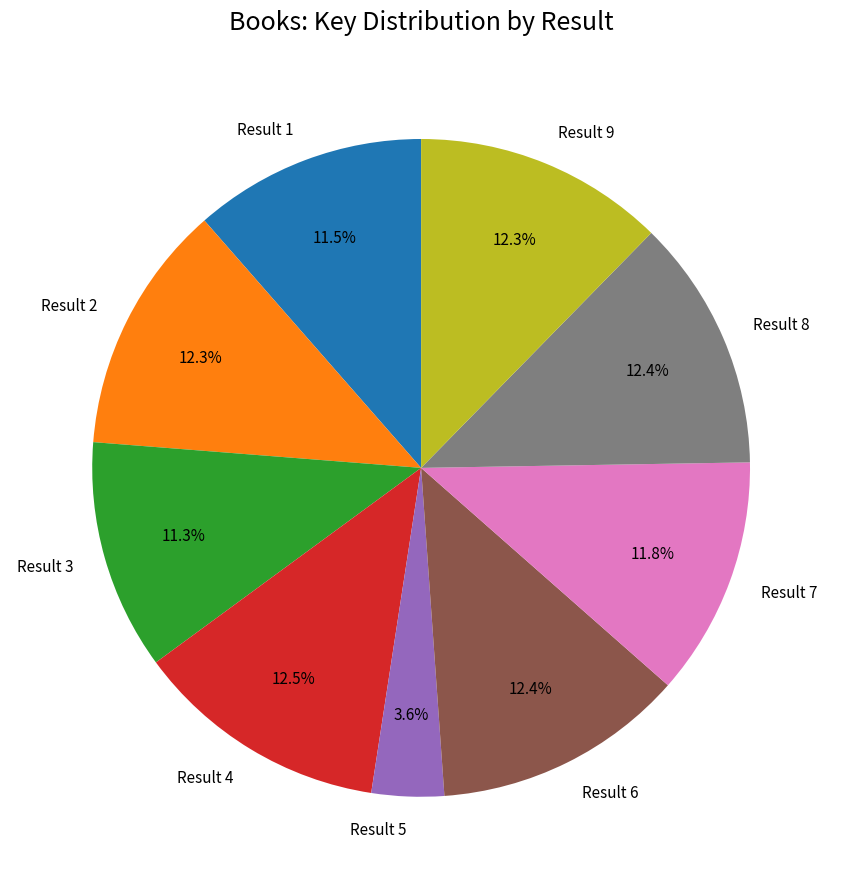

How many segments does this pie chart have?

9